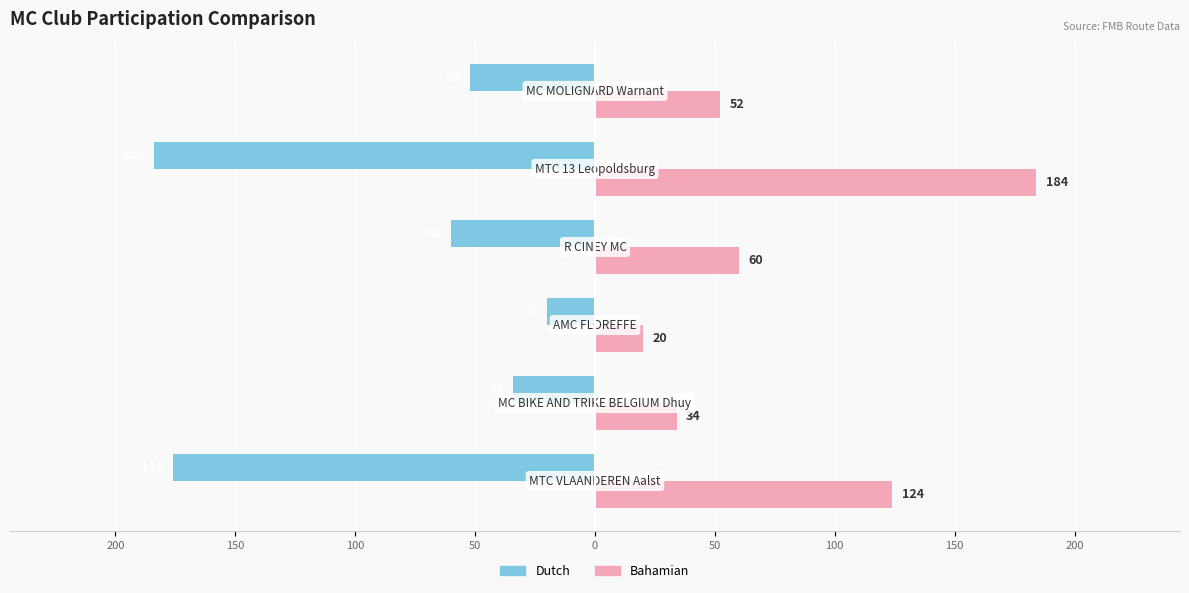

What are all the series names shown in the legend?

Dutch, Bahamian